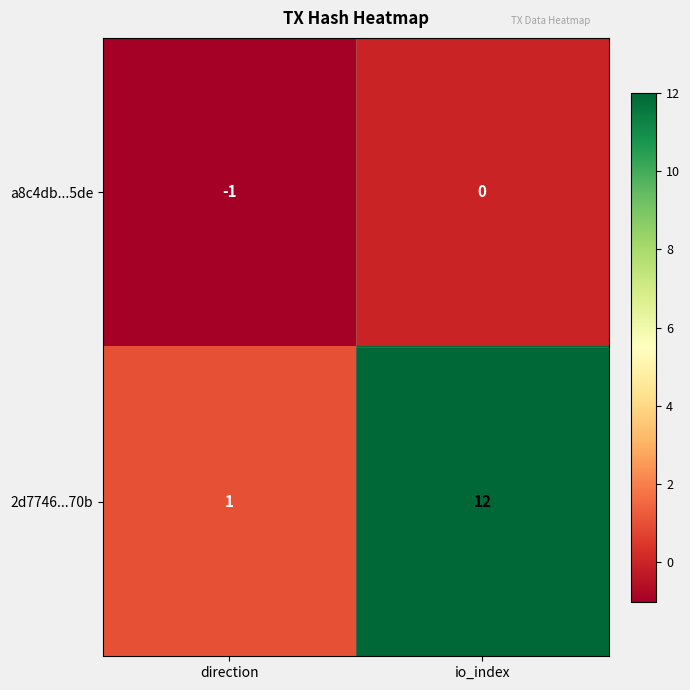

What is the difference between the maximum and minimum values in the 2d7746...70b series?

11